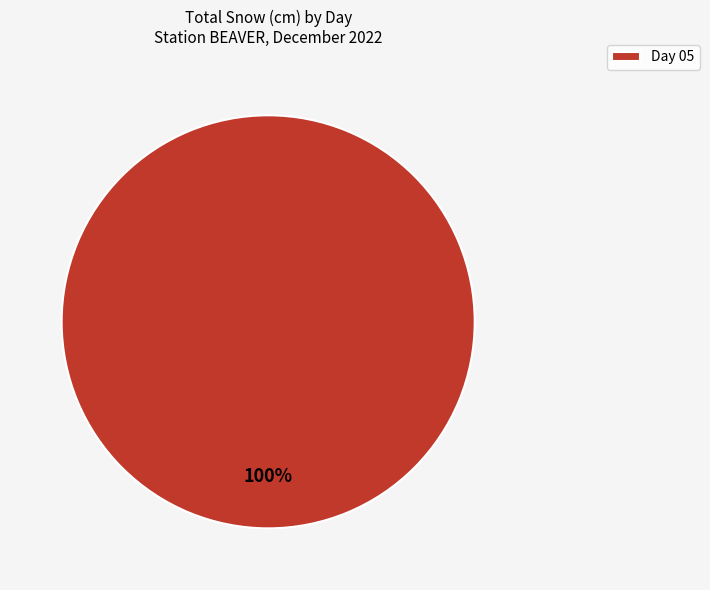

True or false: Day 05 accounts for 87% of the total.

False